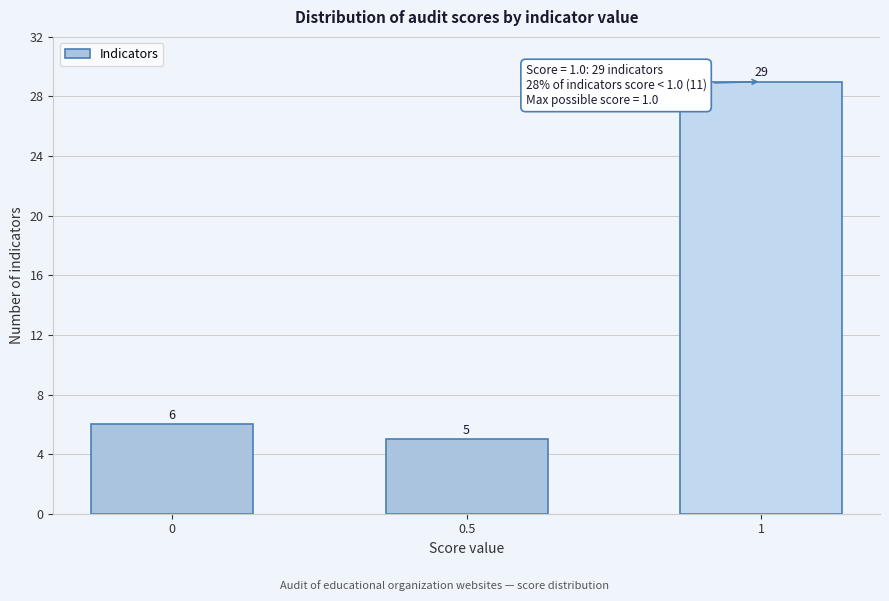

Reading left to right, list all the values displayed in this chart.

0=6	0.5=5	1=29